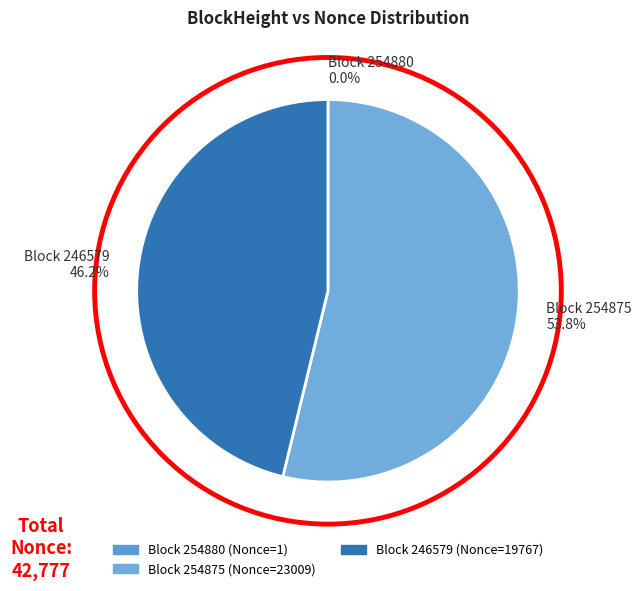

Which slice is the largest?

Block 254875 53.8%